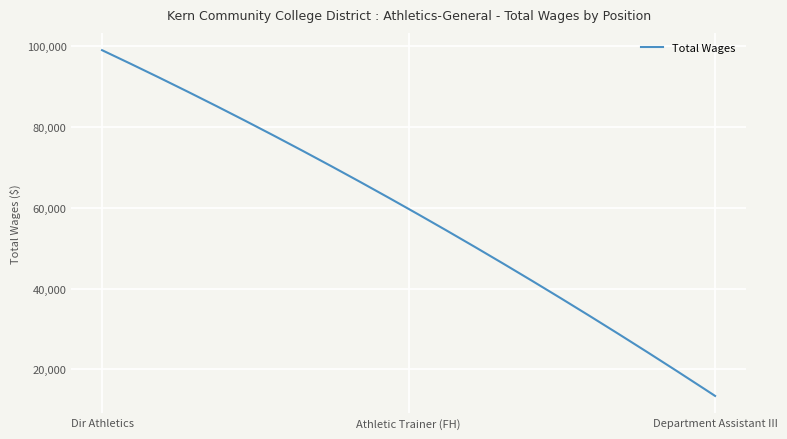

What is the difference between the maximum and minimum values?

85634.0